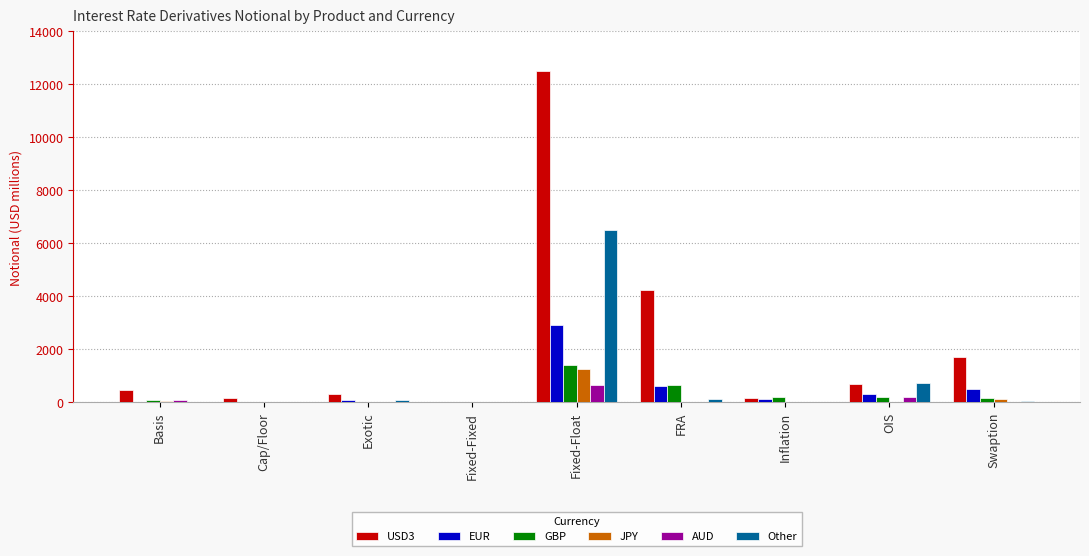

Which series has the largest total across all categories?

USD3